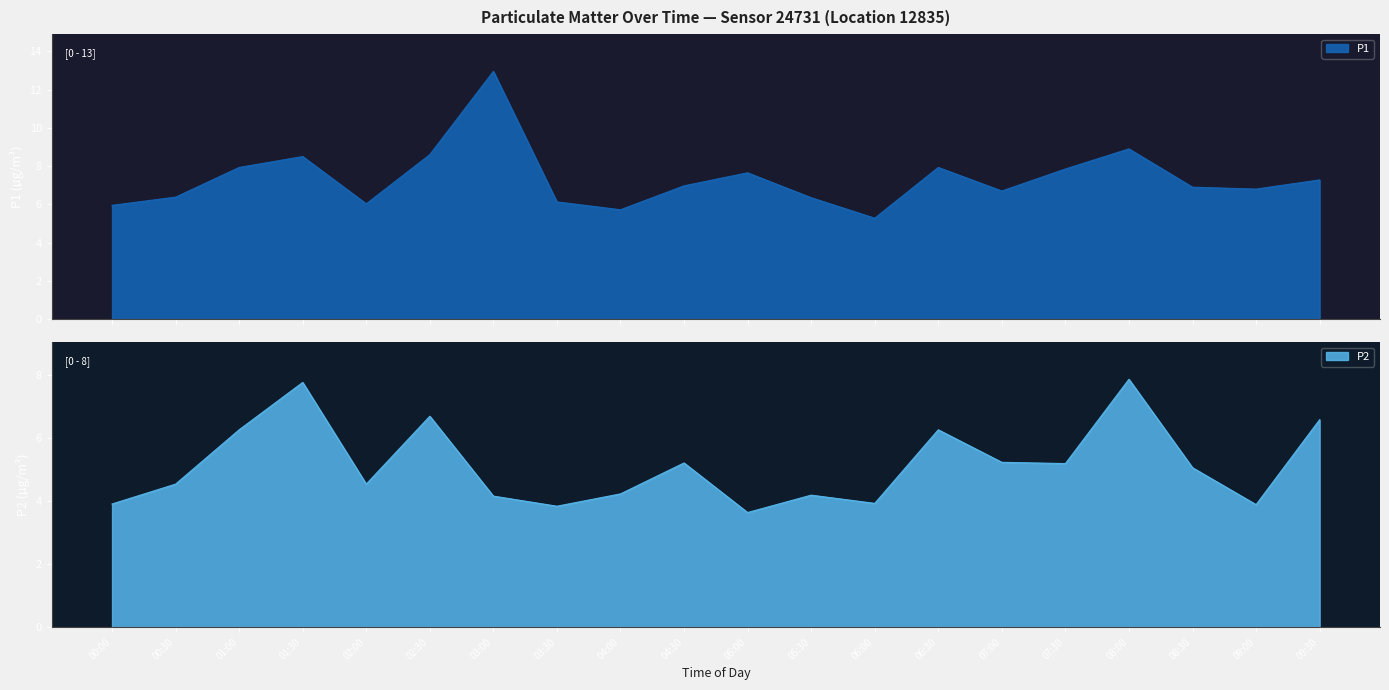

Where is P1 nearest to the value 9?

07:00